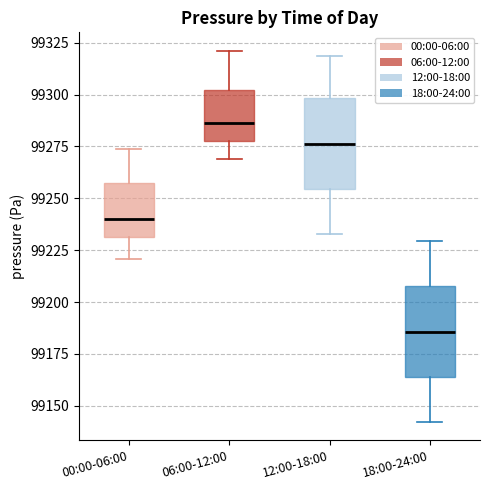

Which box has the highest median line?

06:00-12:00